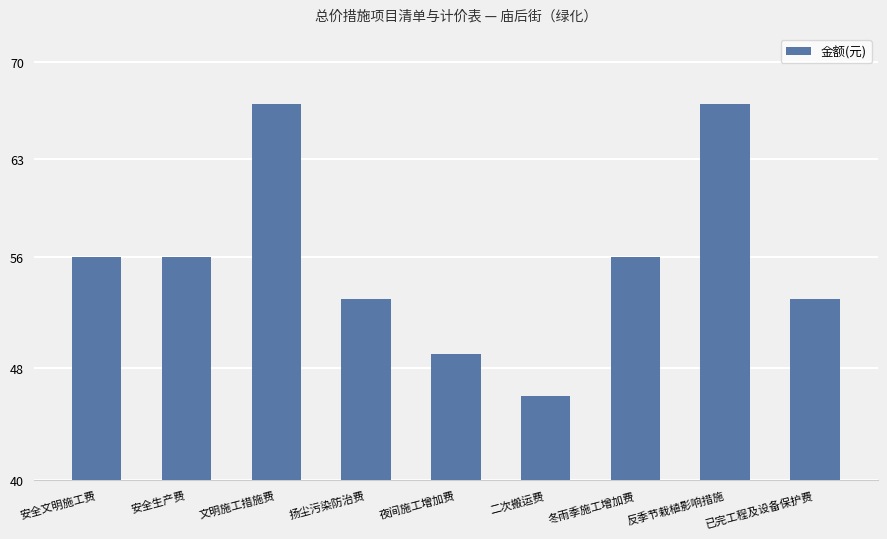

True or false: the data shows 49 at 夜间施工增加费.

True